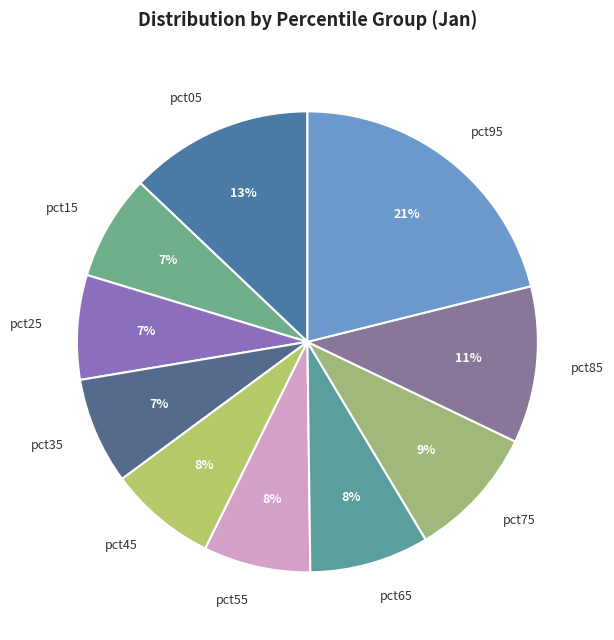

Which category has the biggest portion of the pie?

pct95